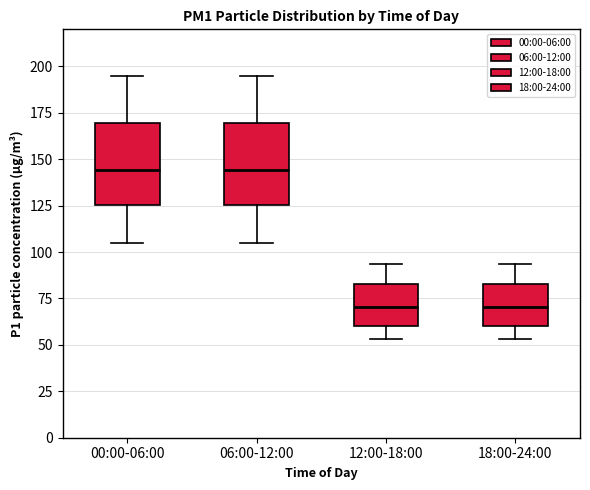

Reading left to right, transcribe this box plot: for each box, give where its median line is, the range the box spans, and where its two whiskers end, as read against the y-axis. The values are not printed on the chart, so give them approximately, as read against the axis.

00:00-06:00: median 145, box 125 to 170, whiskers 105 to 195
06:00-12:00: median 145, box 125 to 170, whiskers 105 to 195
12:00-18:00: median 70, box 60 to 85, whiskers 55 to 95
18:00-24:00: median 70, box 60 to 85, whiskers 55 to 95